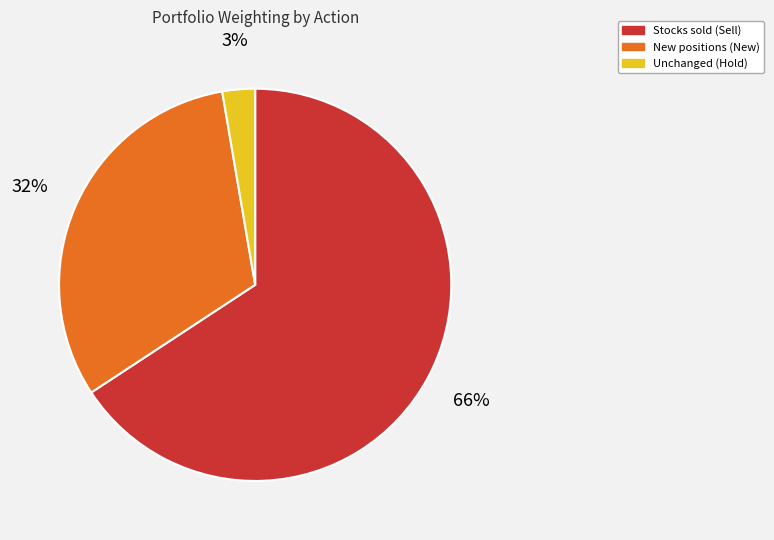

Is there any slice that represents more than half of the pie?

Yes